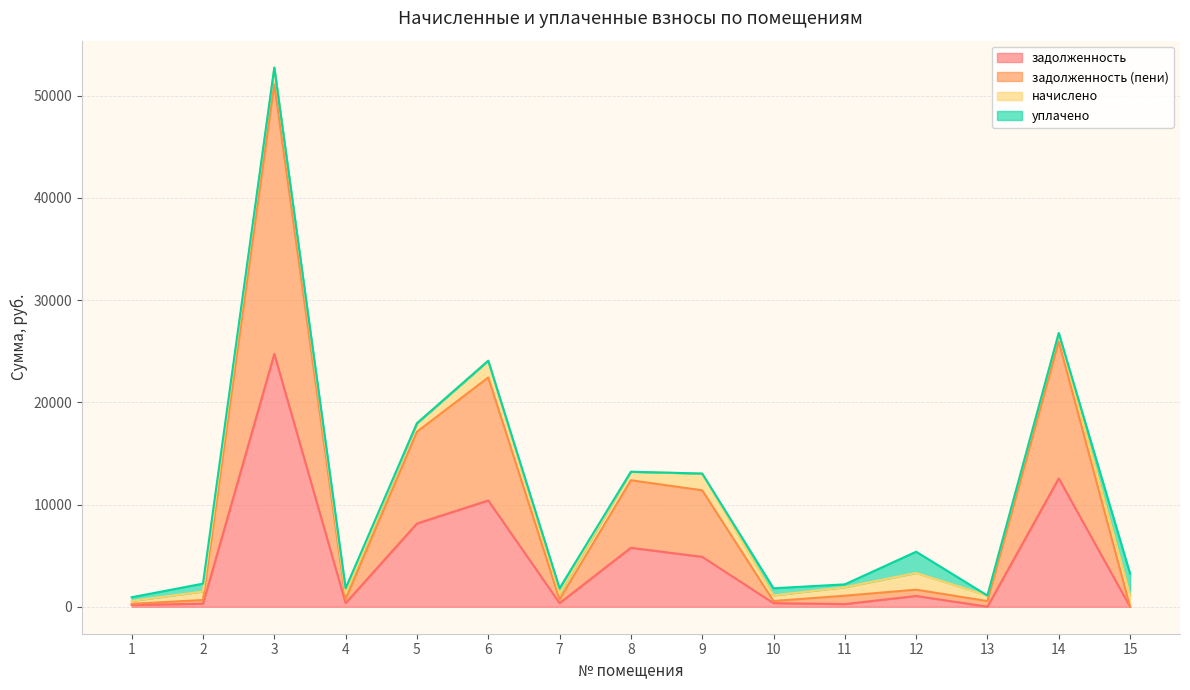

Where is the first local minimum for задолженность?

4